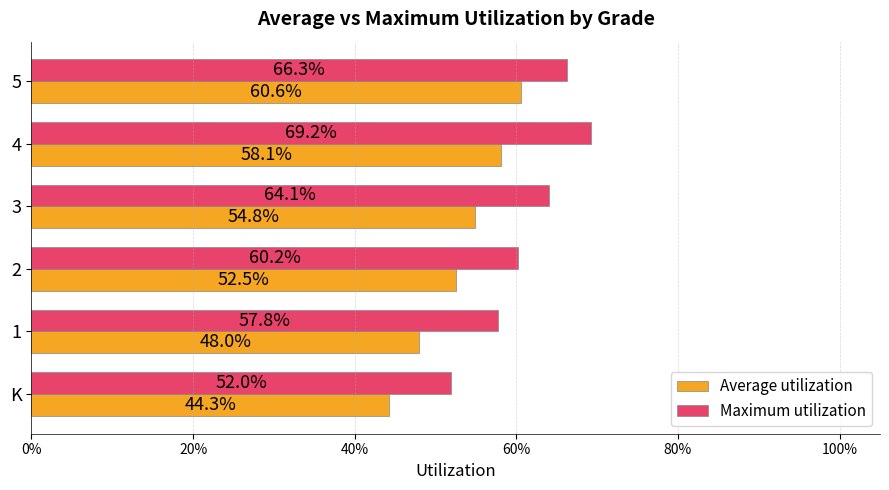

Reading left to right, list all the values displayed in this chart.

Average utilization: 0.4	0.5	0.5	0.5	0.6	0.6
Maximum utilization: 0.5	0.6	0.6	0.6	0.7	0.7